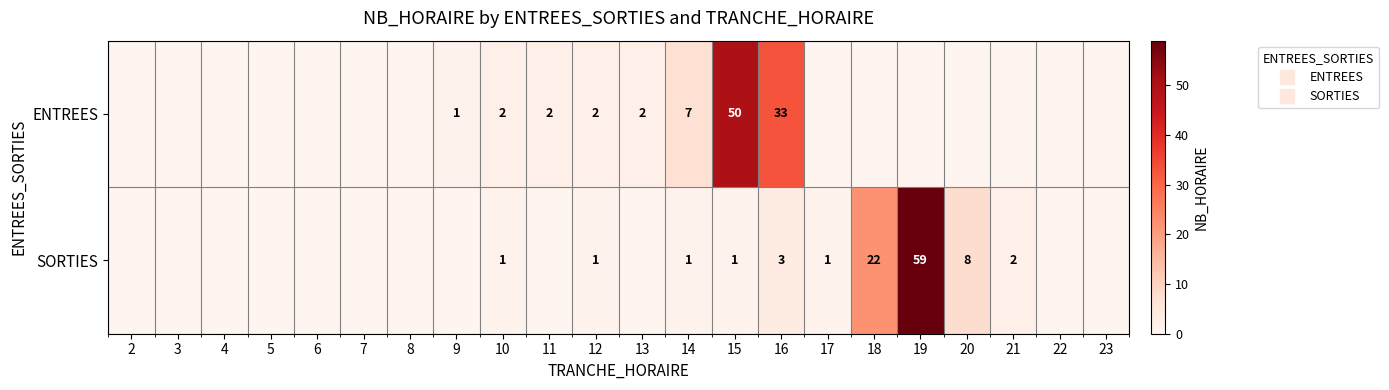

Which category has the highest value across all series?

19